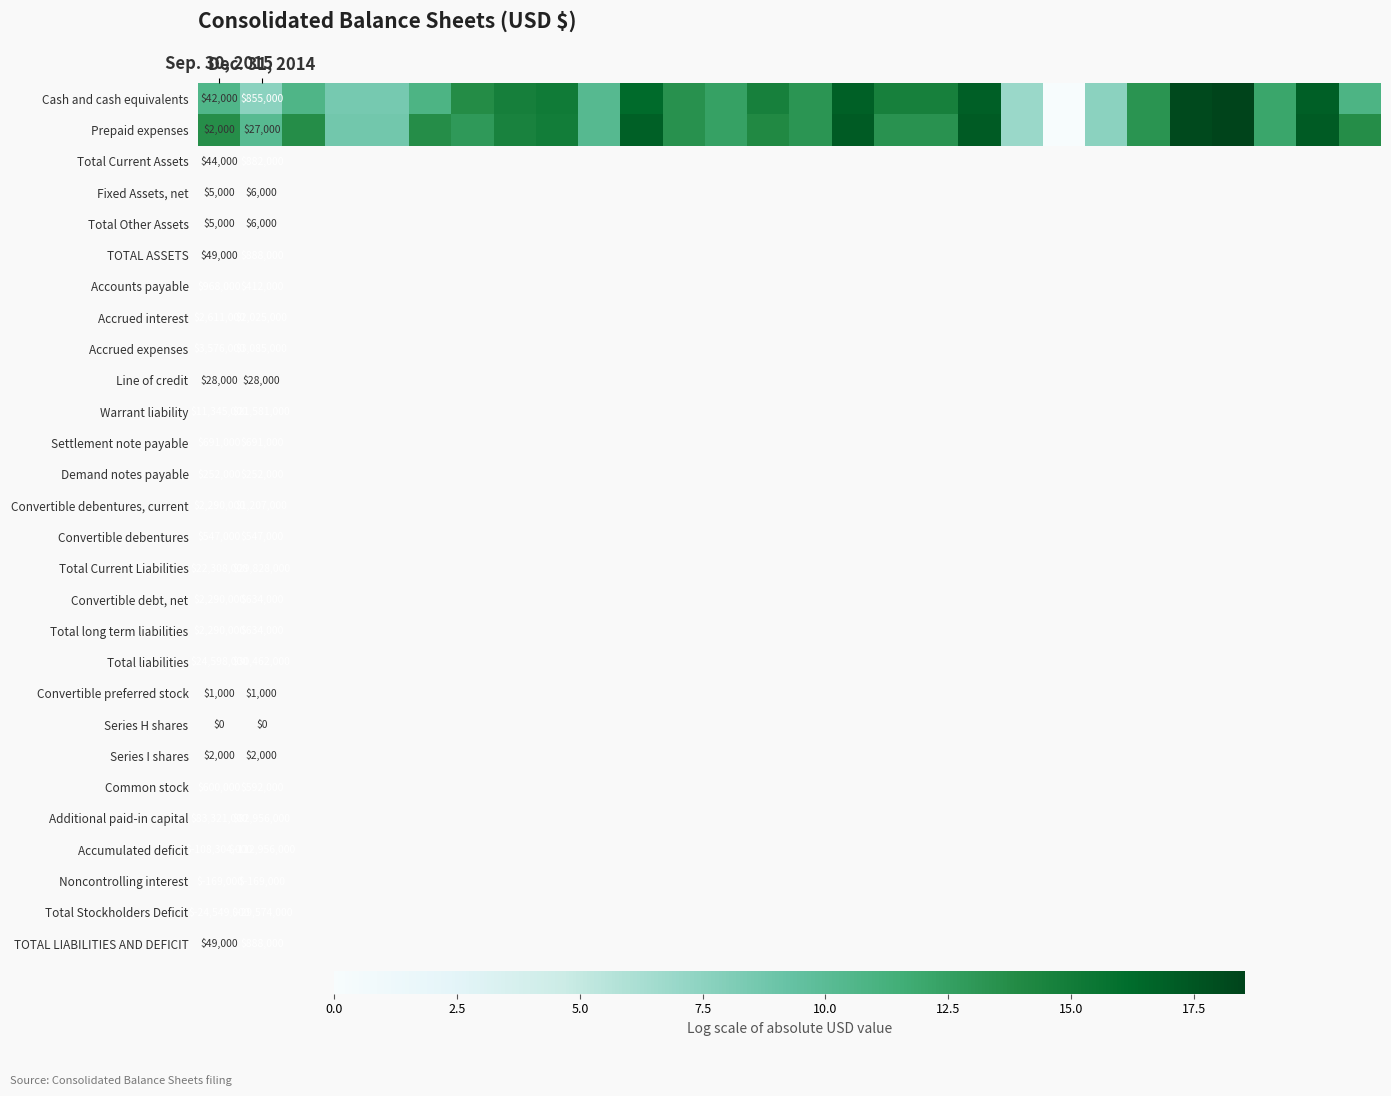

Count the number of data series in this chart.

2